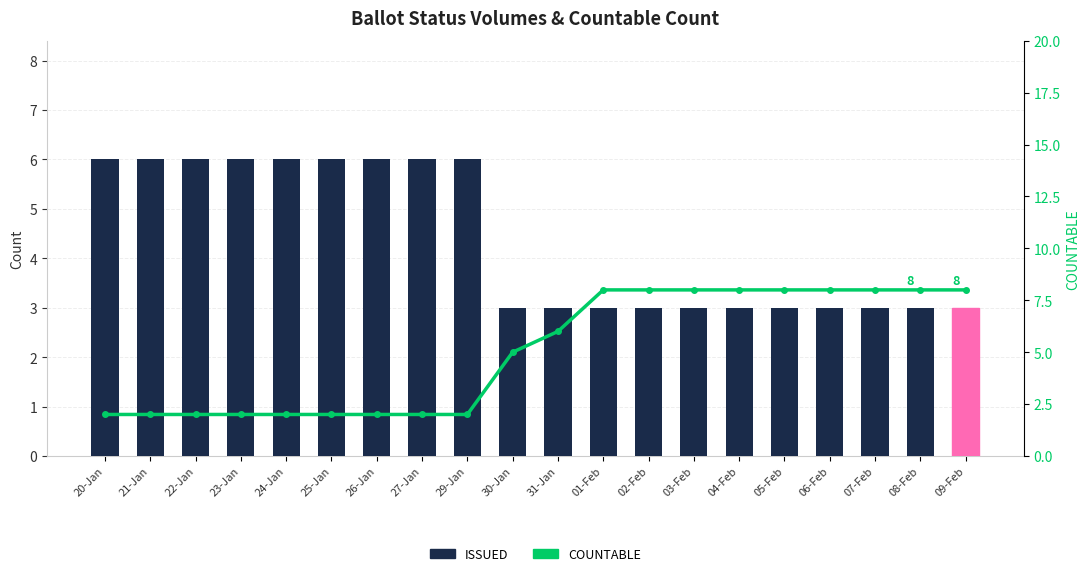

What is the label of the 20th bar from the left?

09-Feb